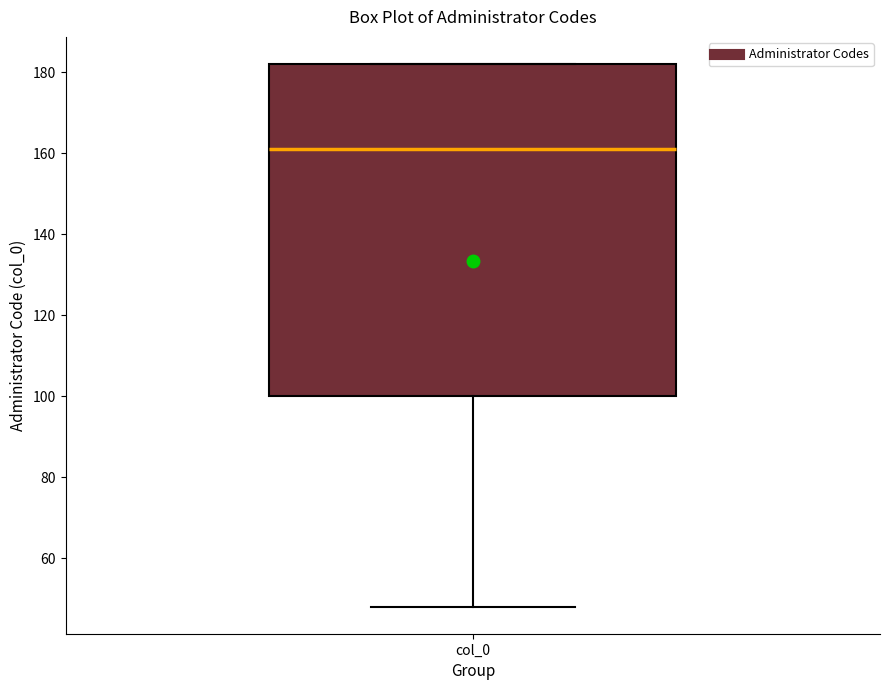

Where does the median line of the box for col_0 sit on the y-axis? The values are not printed on the chart, so give them approximately, as read against the axis.

162